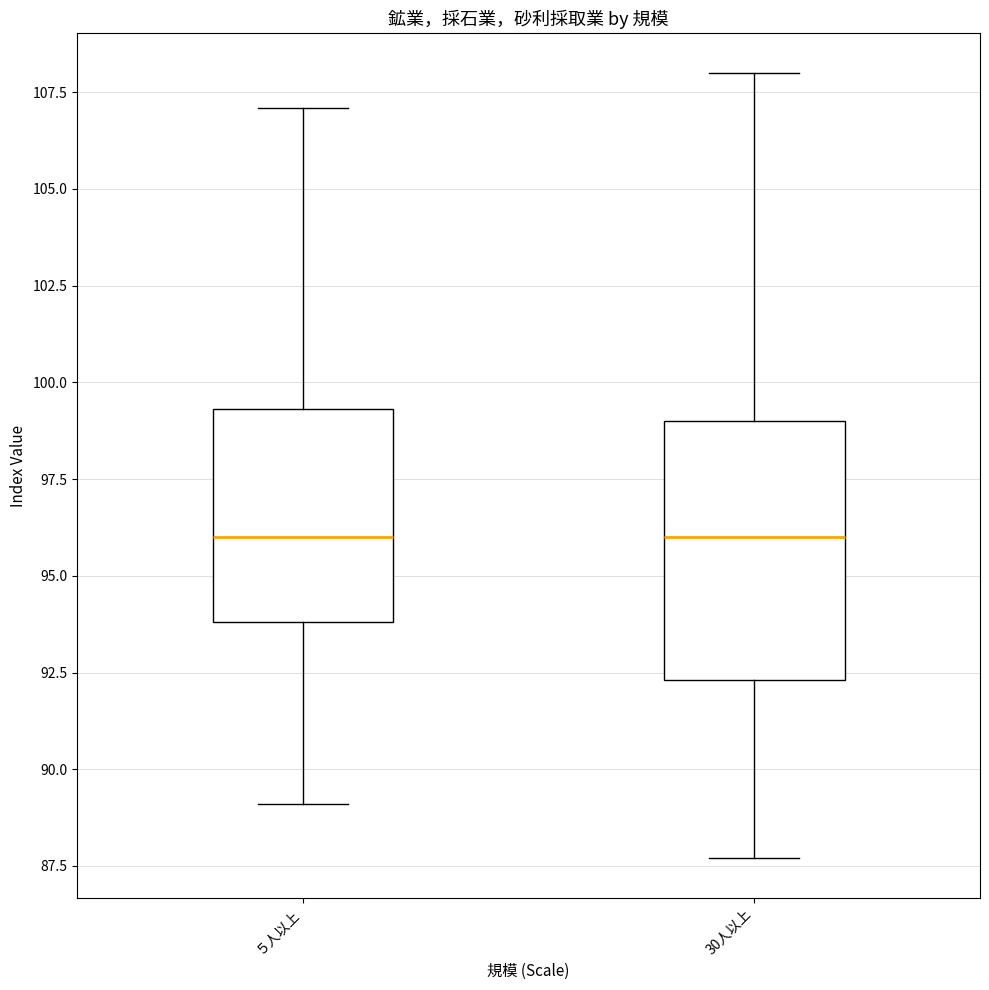

Reading left to right, read every box against the y-axis: the position of its median line, the range the box covers, and the ends of its whiskers. The values are not printed on the chart, so give them approximately, as read against the axis.

５人以上: median 96.0, box 94.0 to 99.5, whiskers 89.0 to 107.0
30人以上: median 96.0, box 92.5 to 99.0, whiskers 87.5 to 108.0